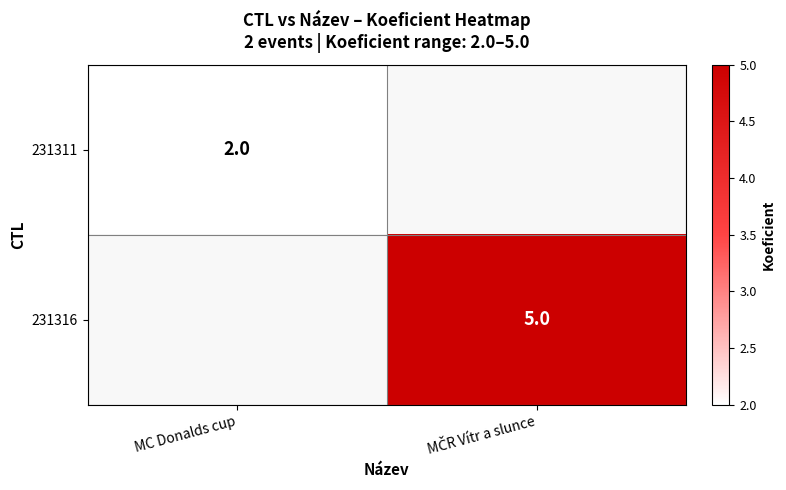

Is it true that 231311 equals 1.1 at MC Donalds cup?

False